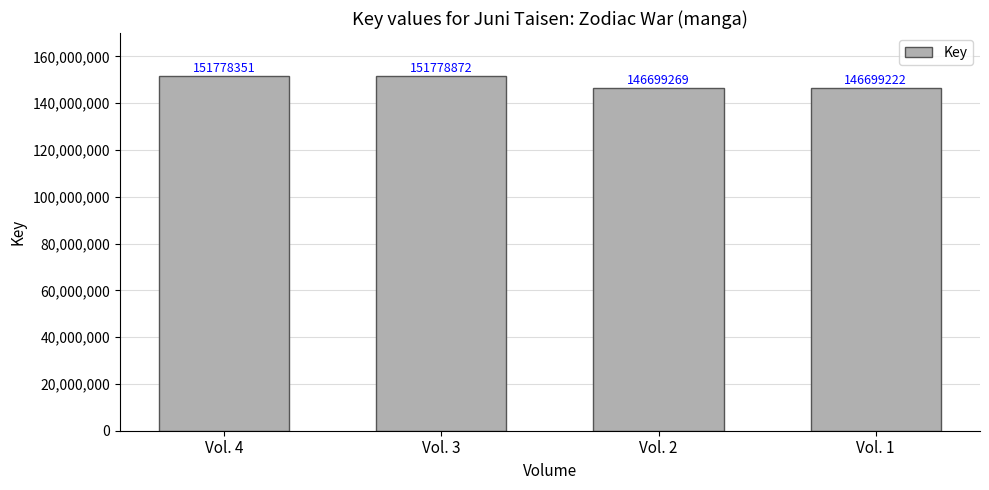

How many values are below 151778351?

2